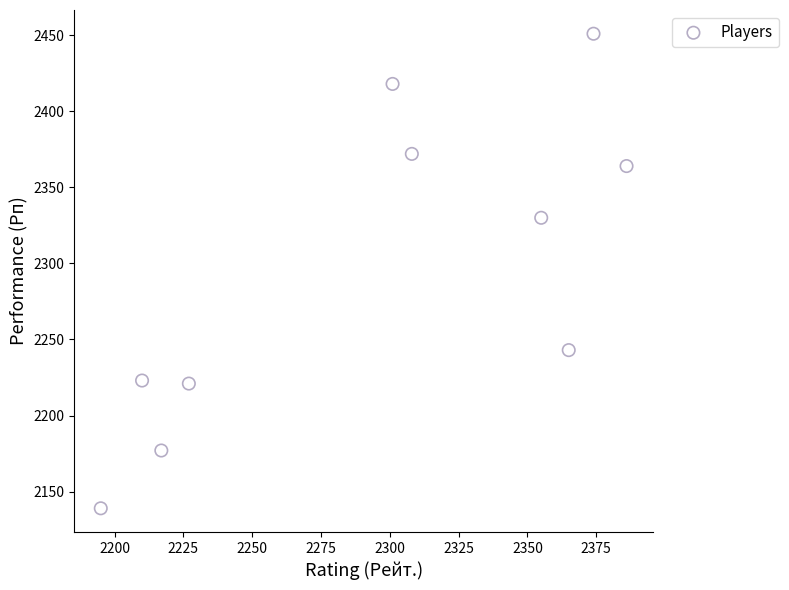

What Y value in the scatter plot is closest to 2295?

2330